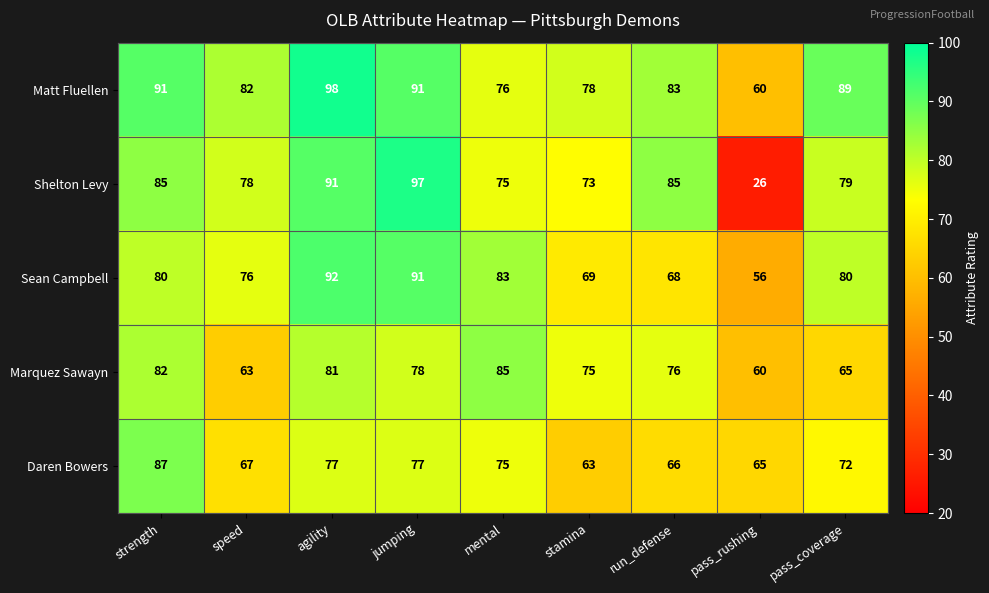

Is it true that Marquez Sawayn equals 139 at mental?

False